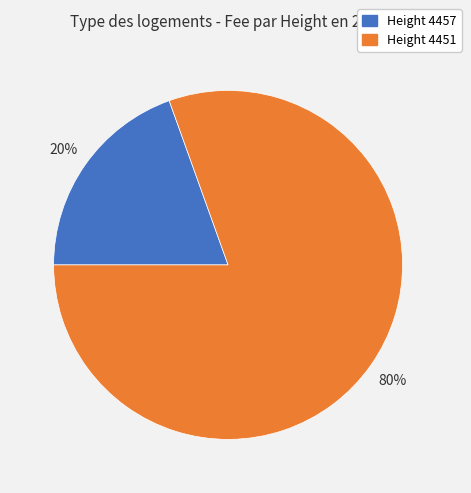

Which slice is the smallest?

Height 4457